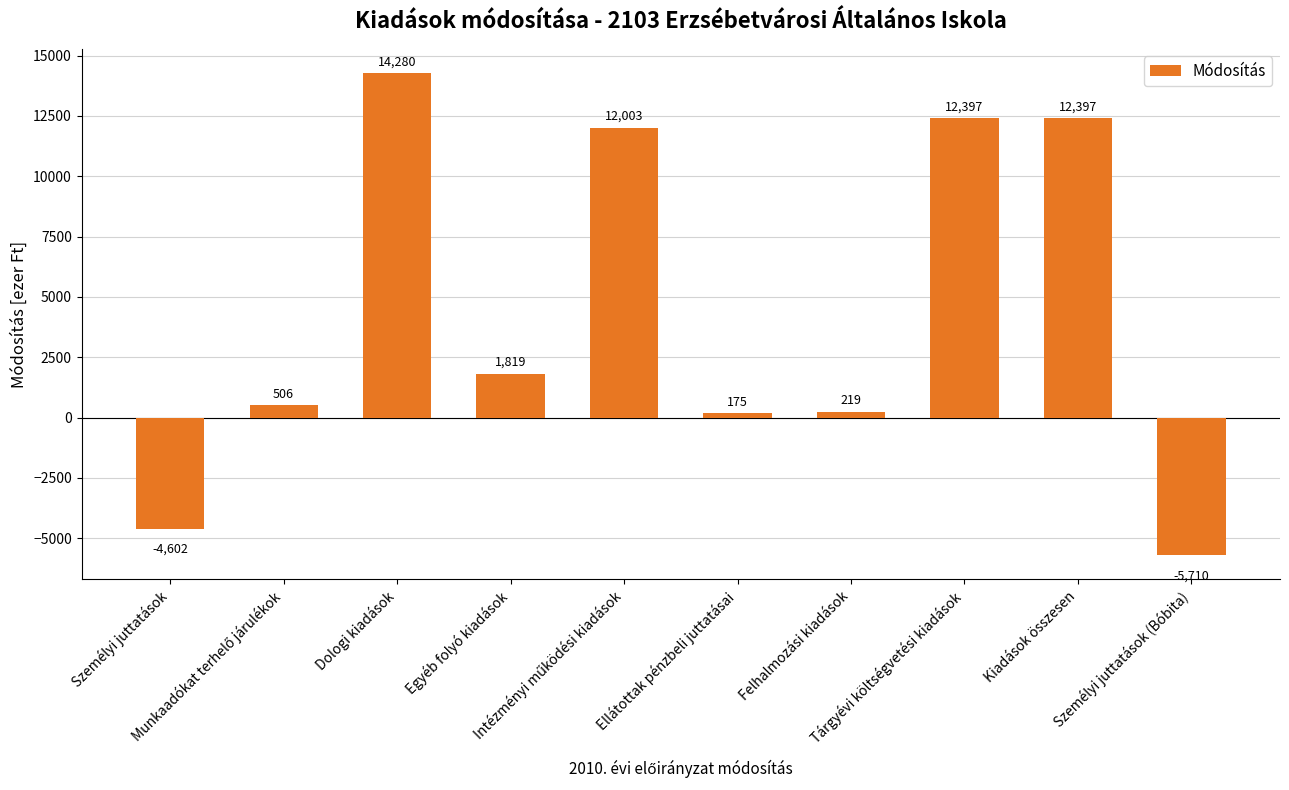

What is the maximum value shown in the chart?

14280